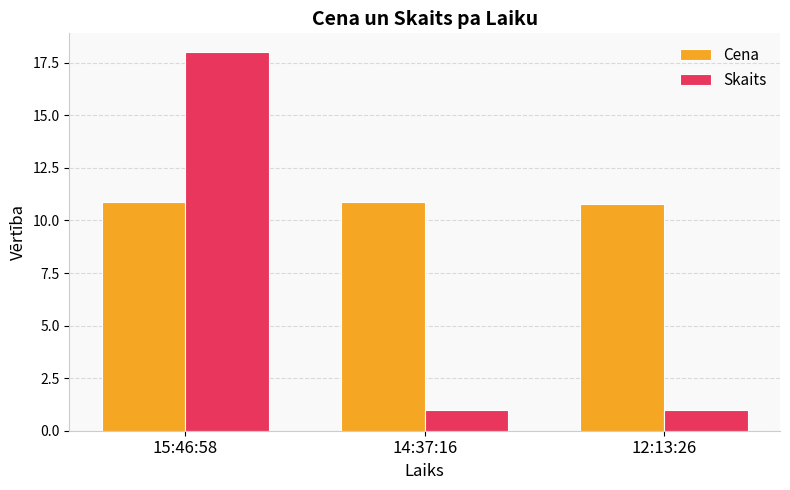

Are the bars horizontal?

No